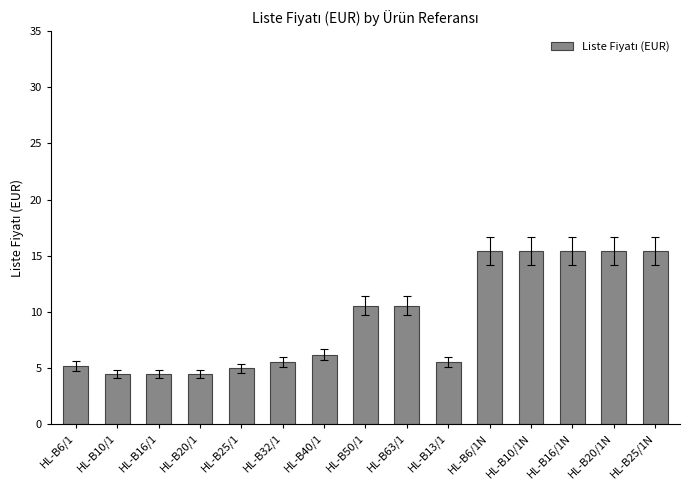

Reading left to right, what are all the values shown in this chart?

5.2	4.4	4.4	4.4	5.0	5.5	6.2	10.6	10.6	5.5	15.4	15.4	15.4	15.4	15.4